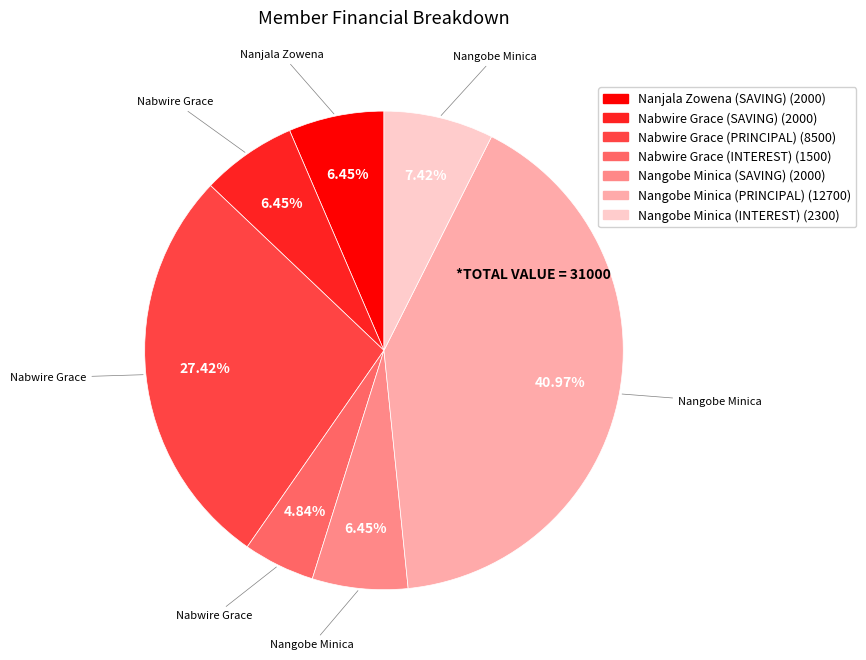

How many slices are in this pie chart?

7